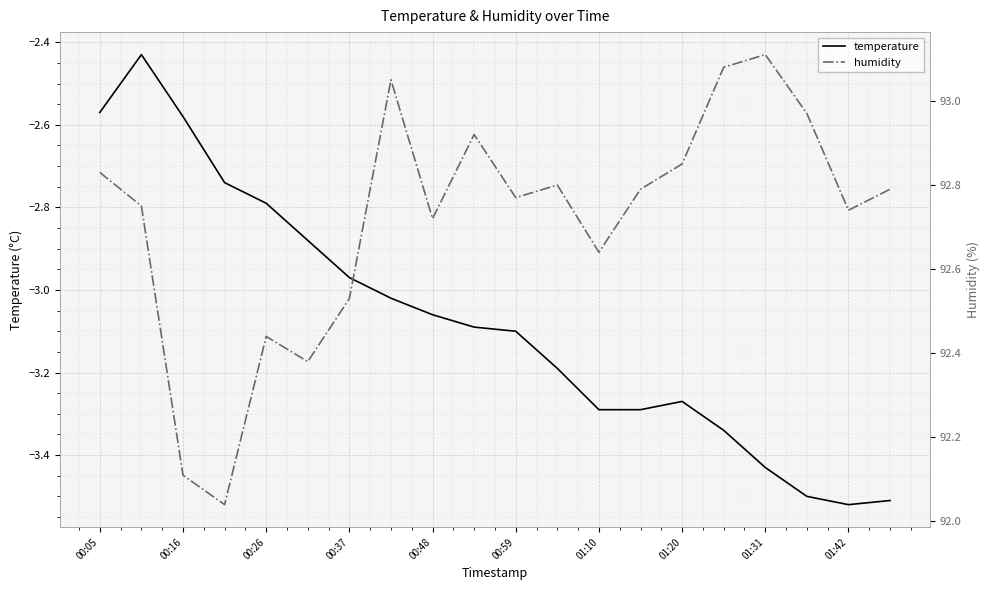

Is it true that temperature equals -1.4 at 00:16?

False